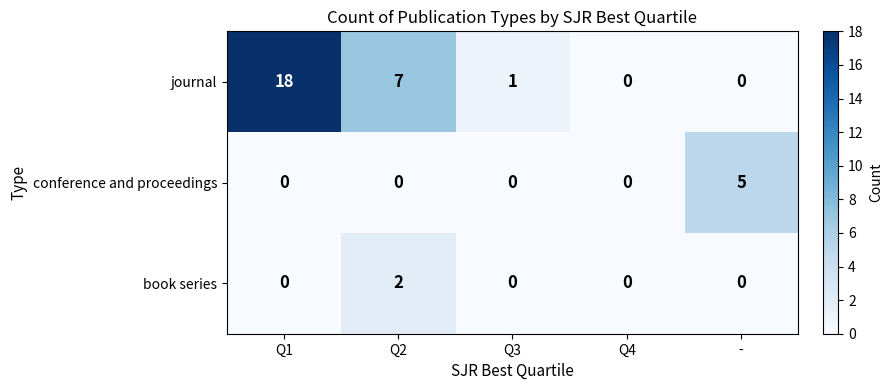

The journal series shows -13 at Q4. True or false?

False